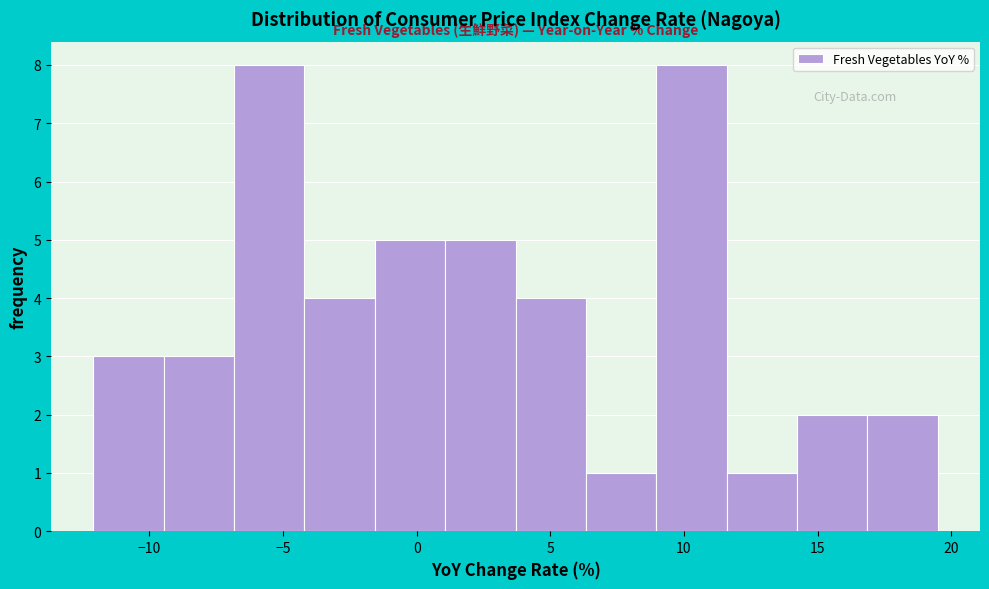

What is the height of the bar covering 14.0 to 17.0 on the x-axis? Neither the bar edges nor the heights are printed on the chart, so give them approximately, as read against the axes.

2